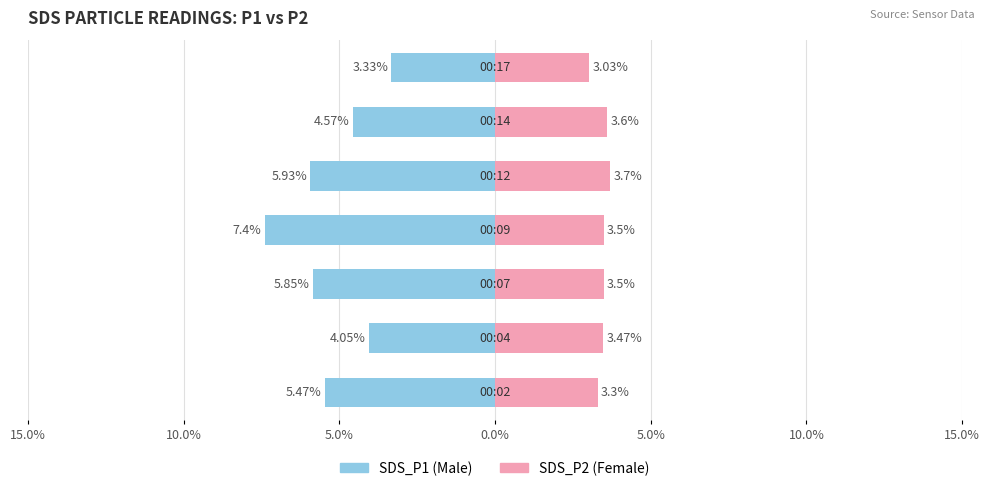

The value of Female at 0.0% is 3.5. True or false?

True